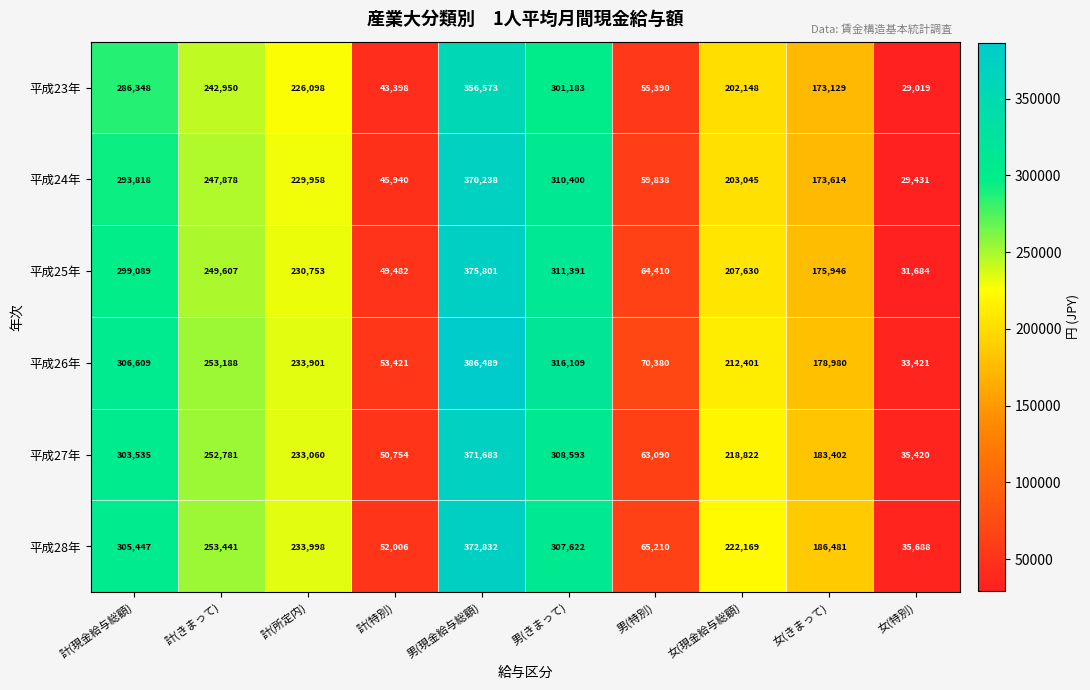

At which label does 平成23年 first exceed 226098?

計(現金給与総額)